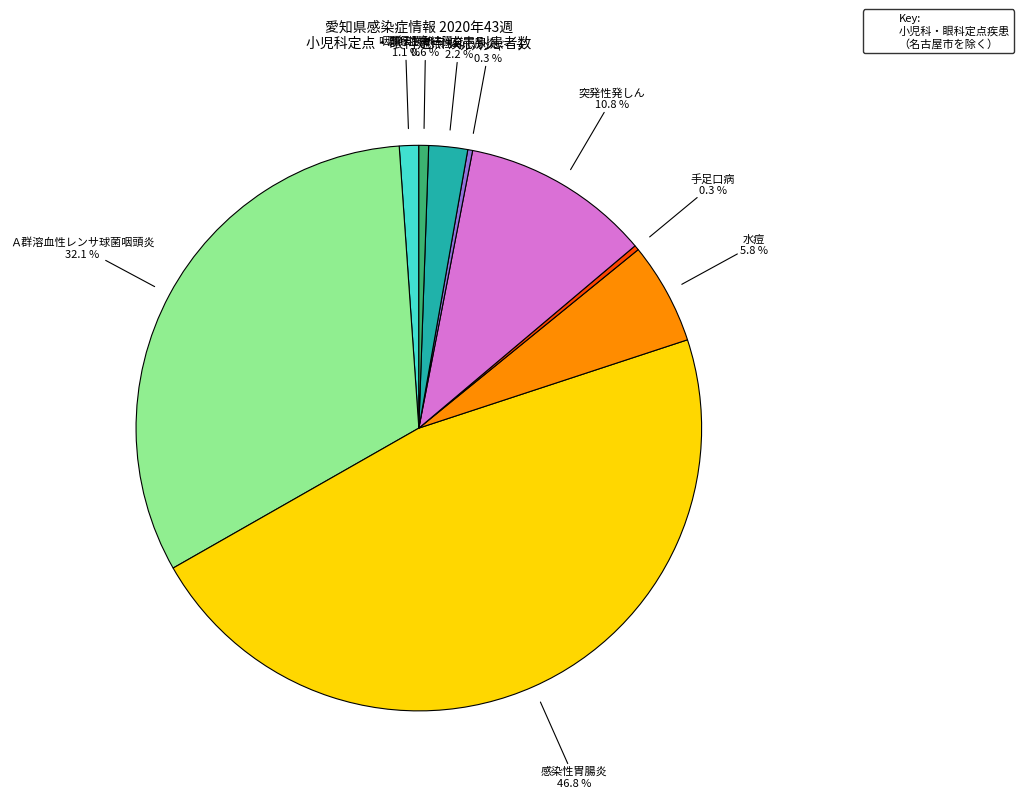

To the nearest percent, what is the combined percentage of 感染性胃腸炎 and 咽頭結膜熱?

48%